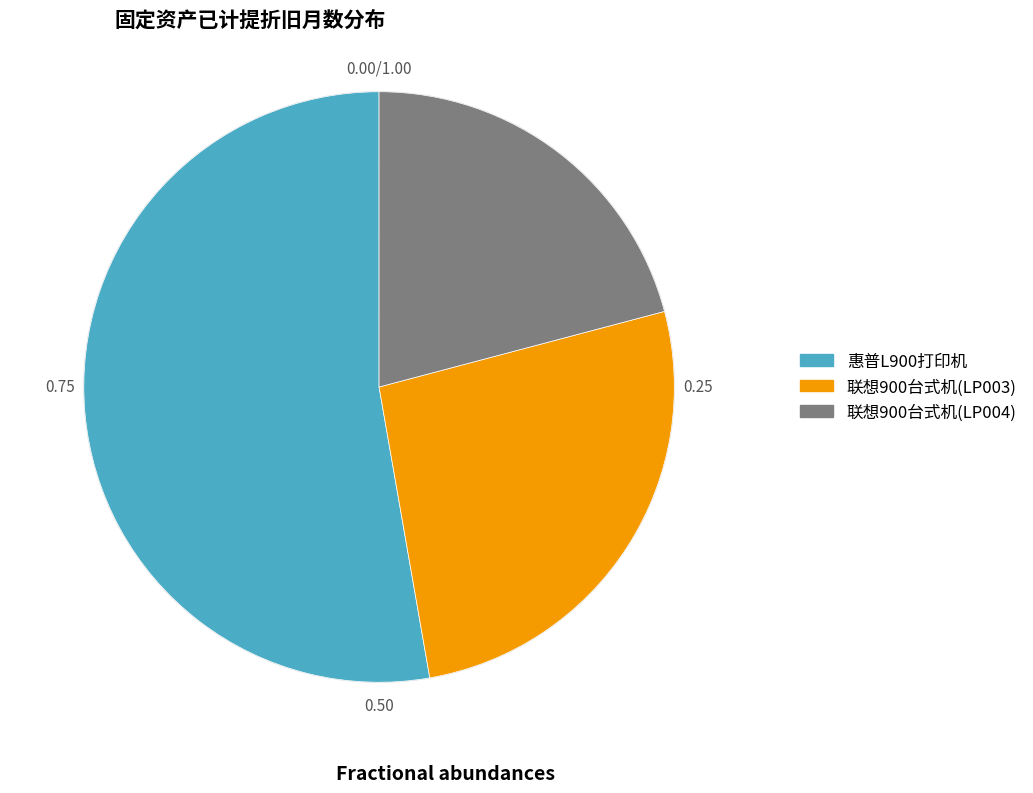

Does 联想900台式机(LP004) represent more than half of the total?

No